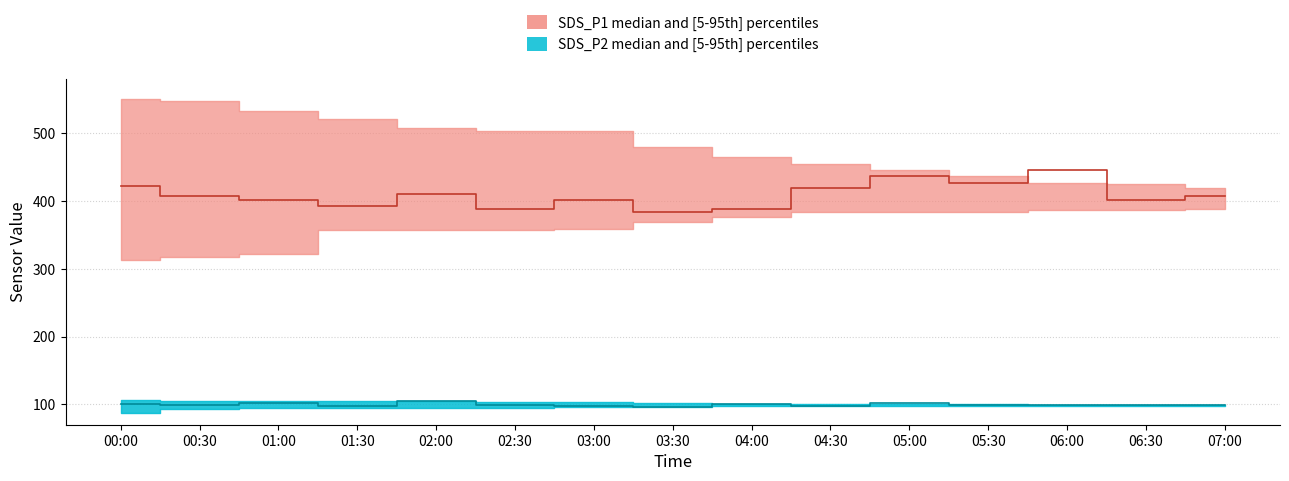

At which category does the chart reach its minimum across all series?

00:00